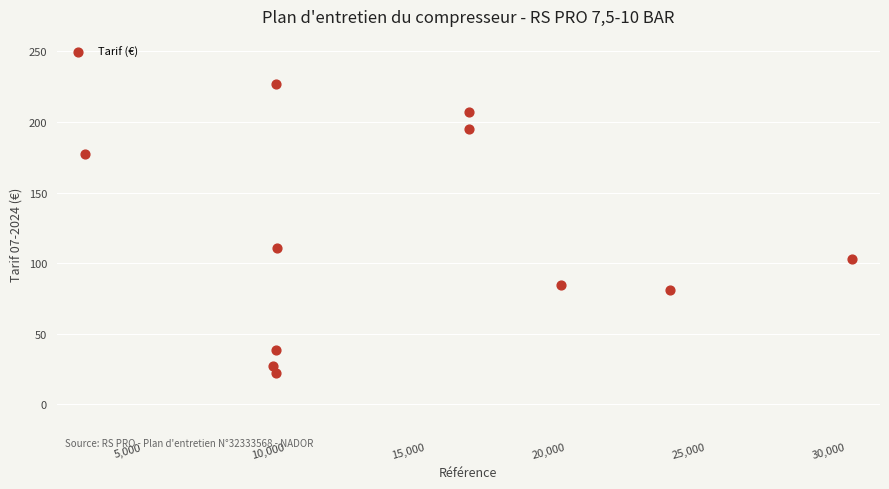

What Y value in the scatter plot is closest to 124?

111.0